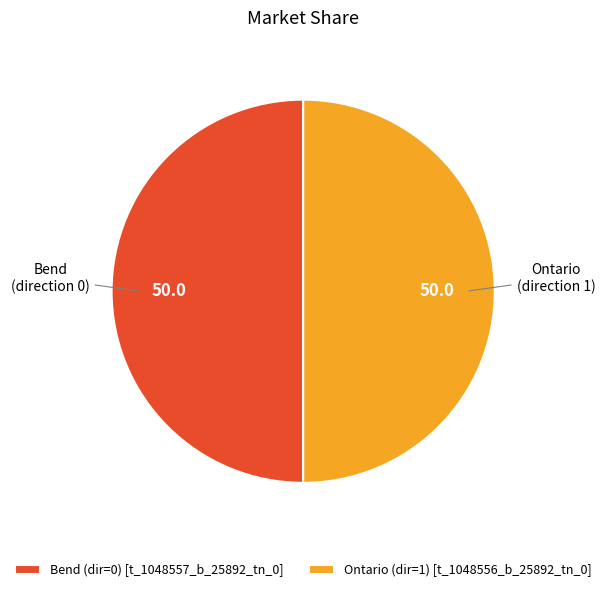

The Bend (dir=0) [t_1048557_b_25892_tn_0] slice represents 50% of the pie. True or false?

True